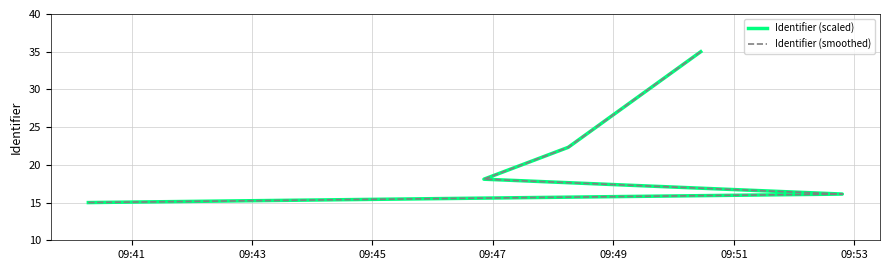

Which series has the largest total across all categories?

Identifier (scaled)